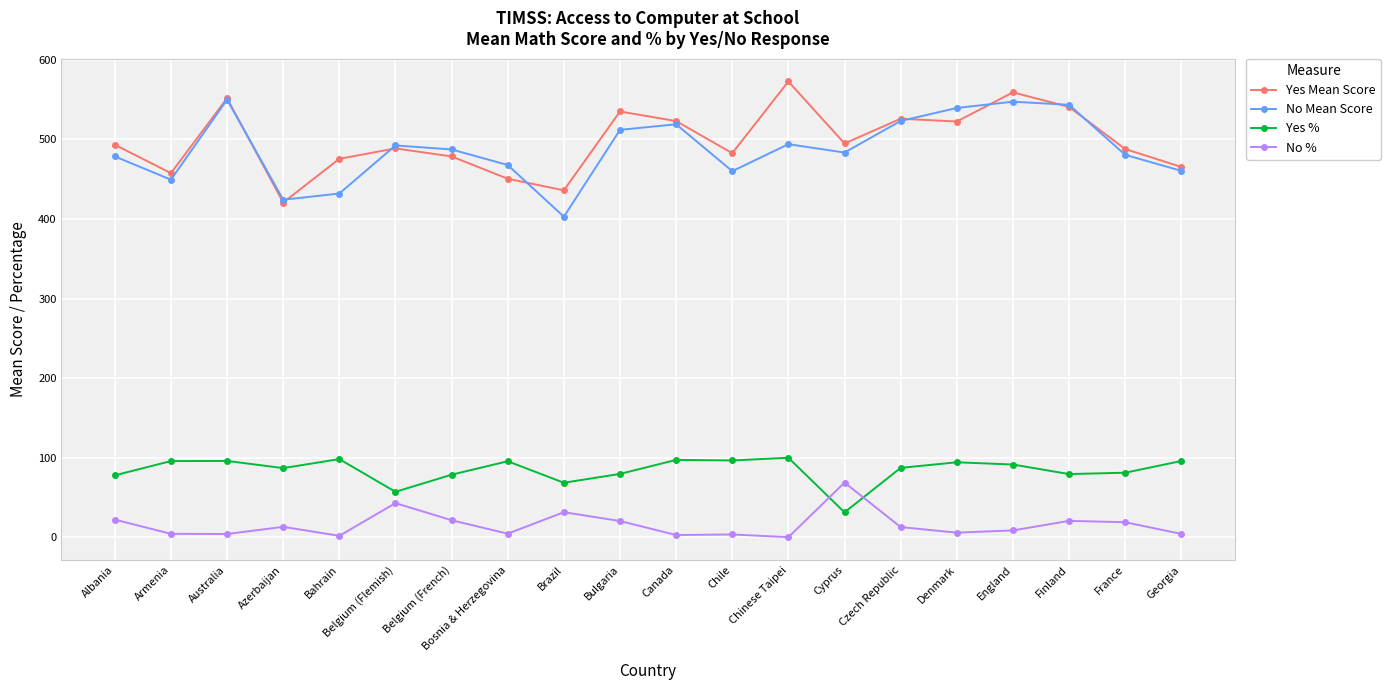

Which category has the highest value across all series?

Chinese Taipei